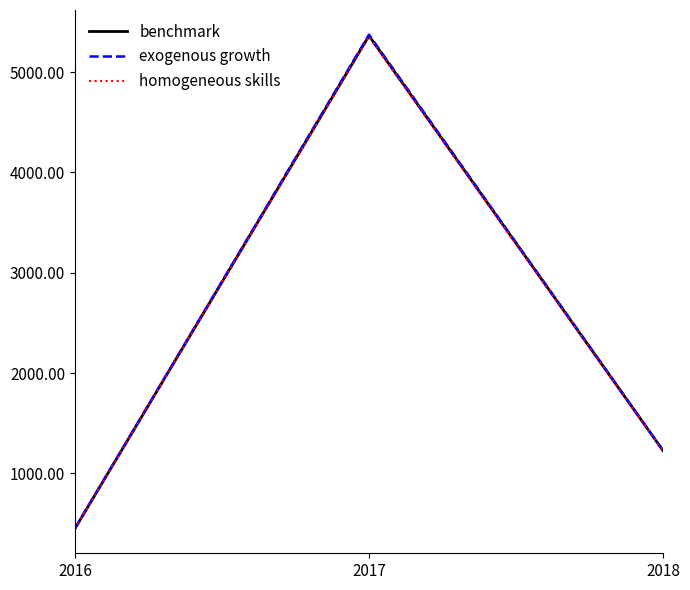

How many lines are shown in the chart?

3